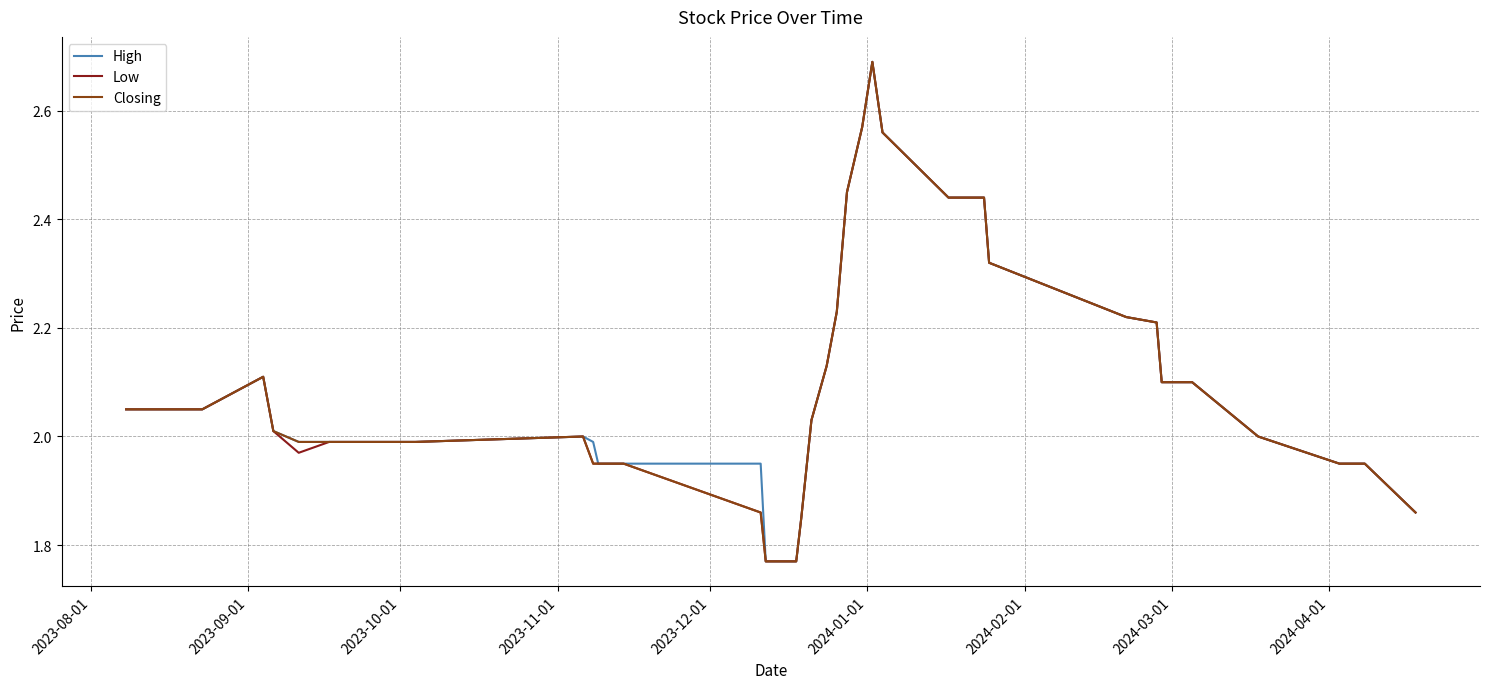

What is the maximum value shown in the chart?

2.7